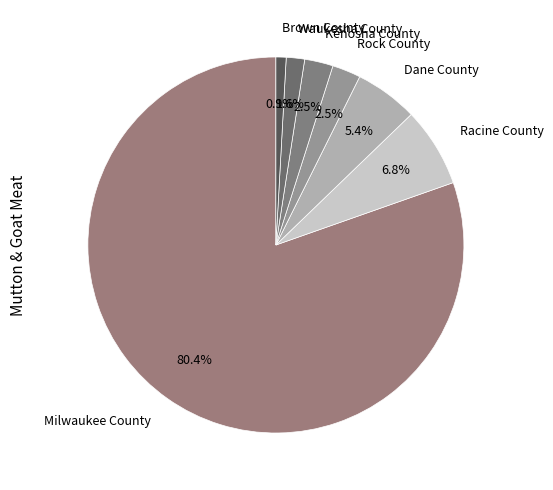

Which has a higher value, Dane County or Kenosha County?

Dane County